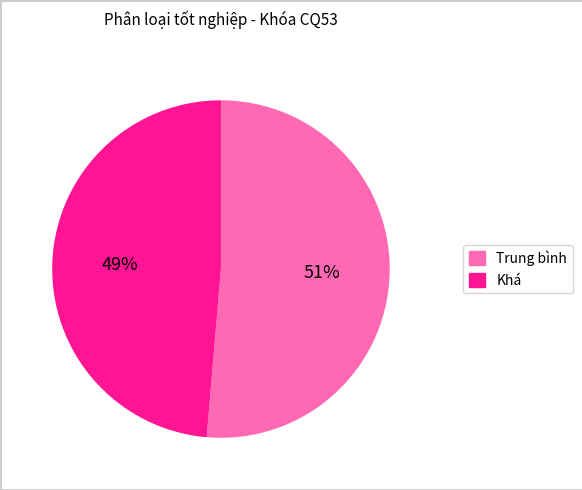

Is it true that Khá is 49% of the pie?

True